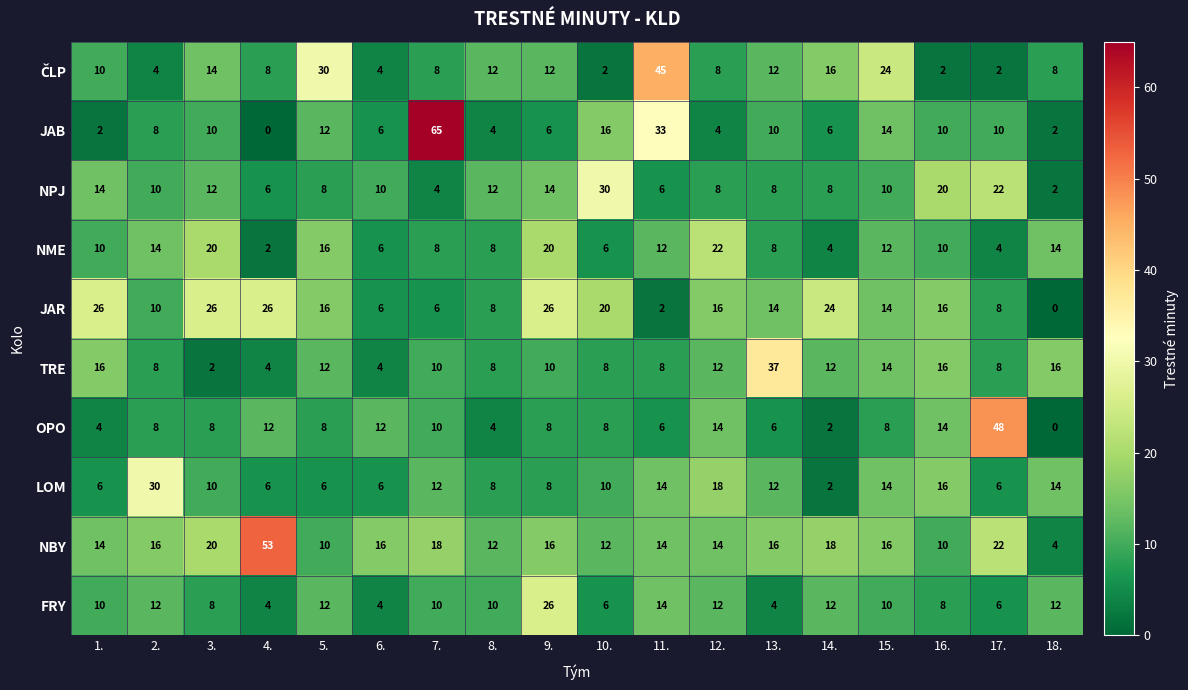

Which label corresponds to the largest value in the chart?

7.